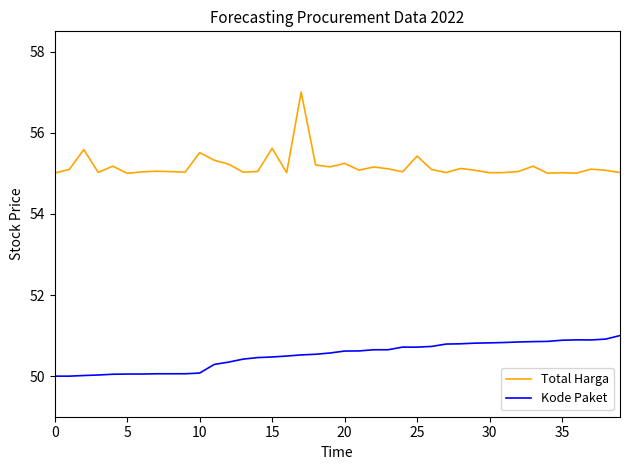

Which series has the largest total across all categories?

Total Harga